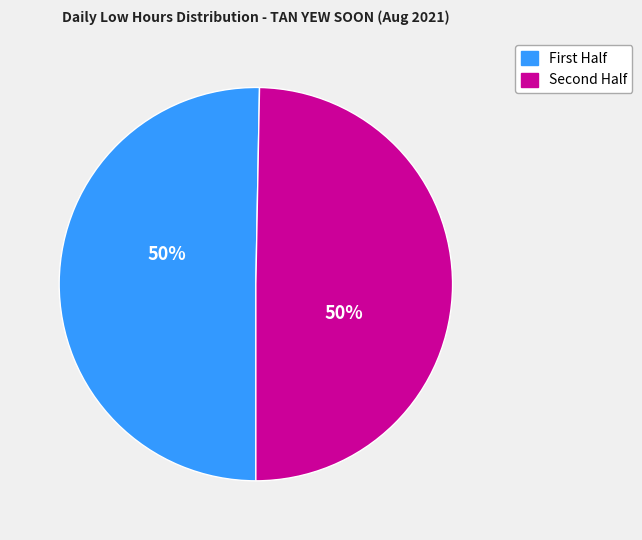

To the nearest percent, what is the average slice percentage?

50%